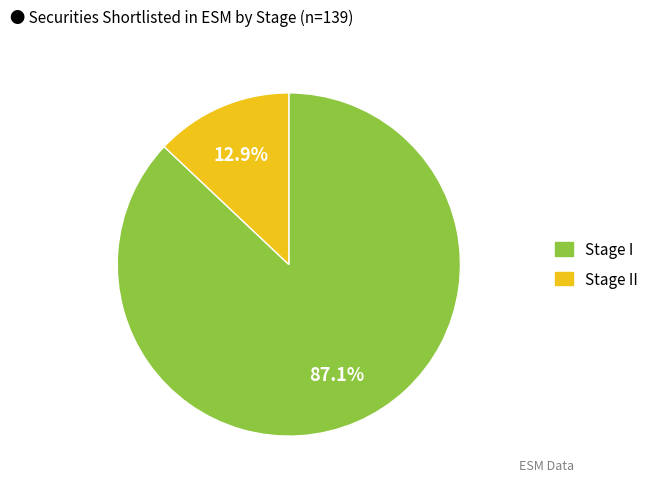

Is there a majority slice in this chart?

Yes